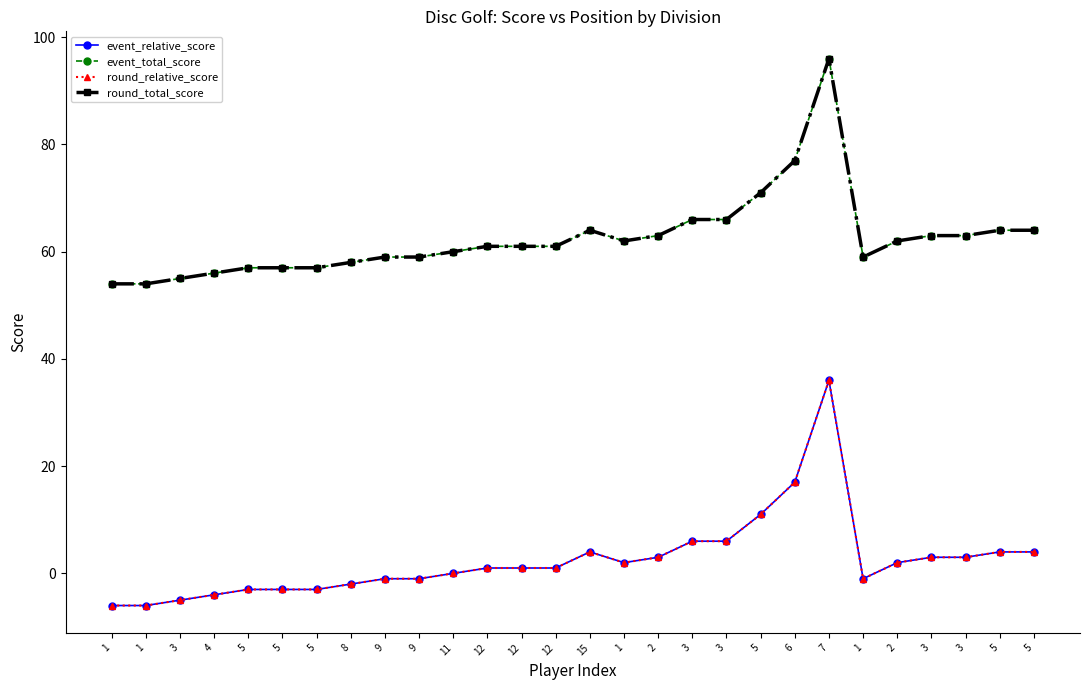

Does the chart have visible grid lines?

No